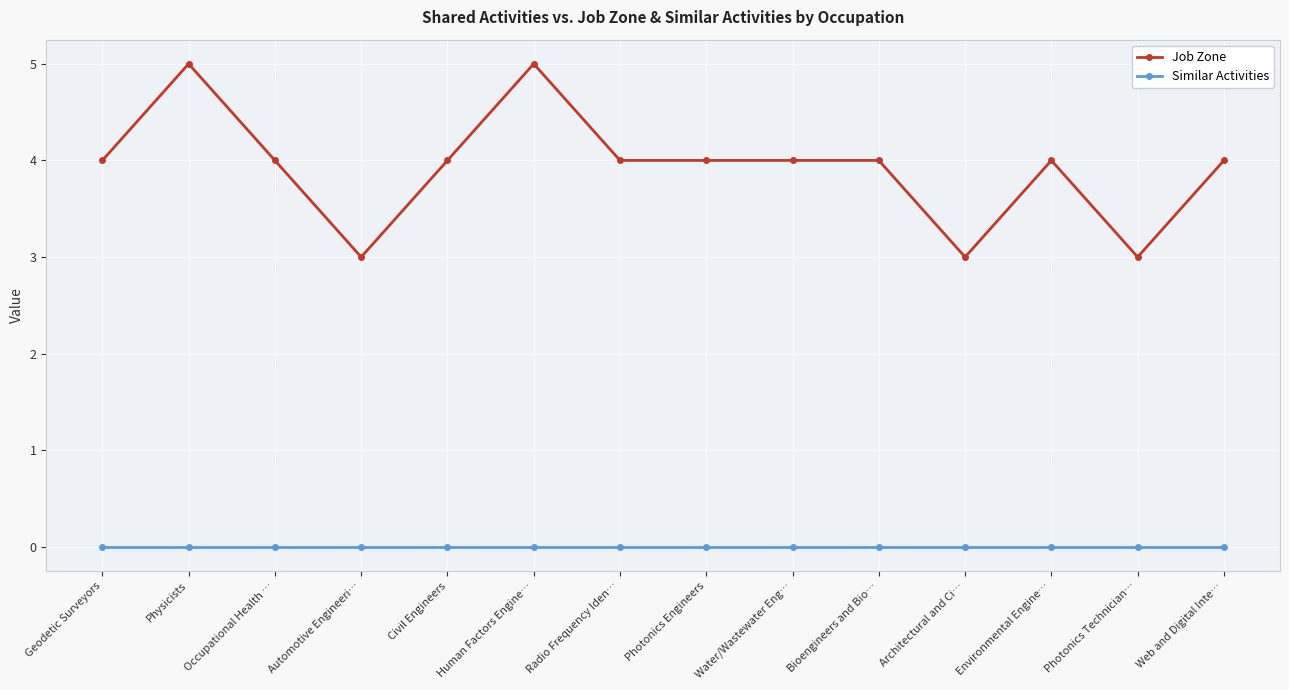

True or false: Job Zone and Similar Activities intersect in this chart.

False